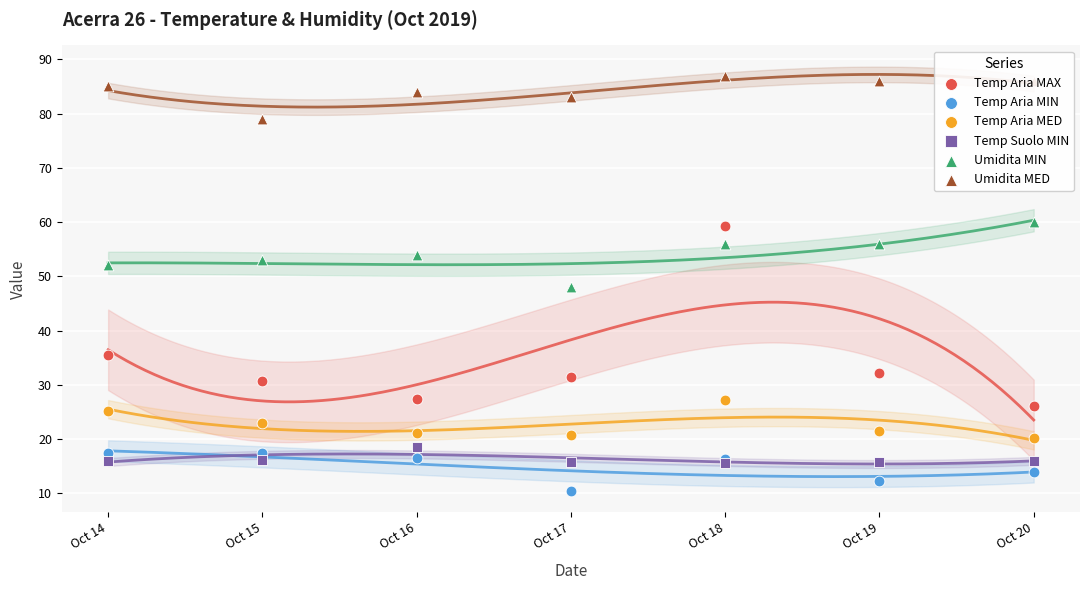

What are all the series names shown in the legend?

Temp Aria MAX, Temp Aria MIN, Temp Aria MED, Temp Suolo MIN, Umidita MIN, Umidita MED